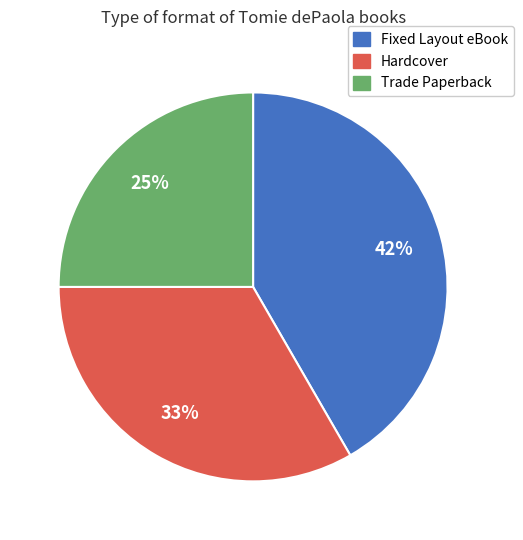

Between Trade Paperback and Fixed Layout eBook, which is larger?

Fixed Layout eBook